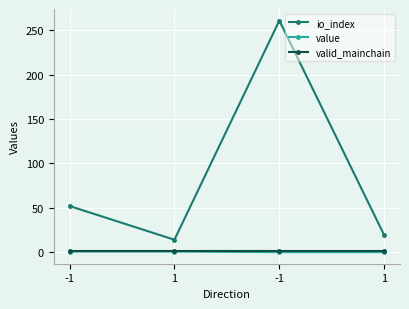

What is the value of the value point at the 1st from the left?

0.7